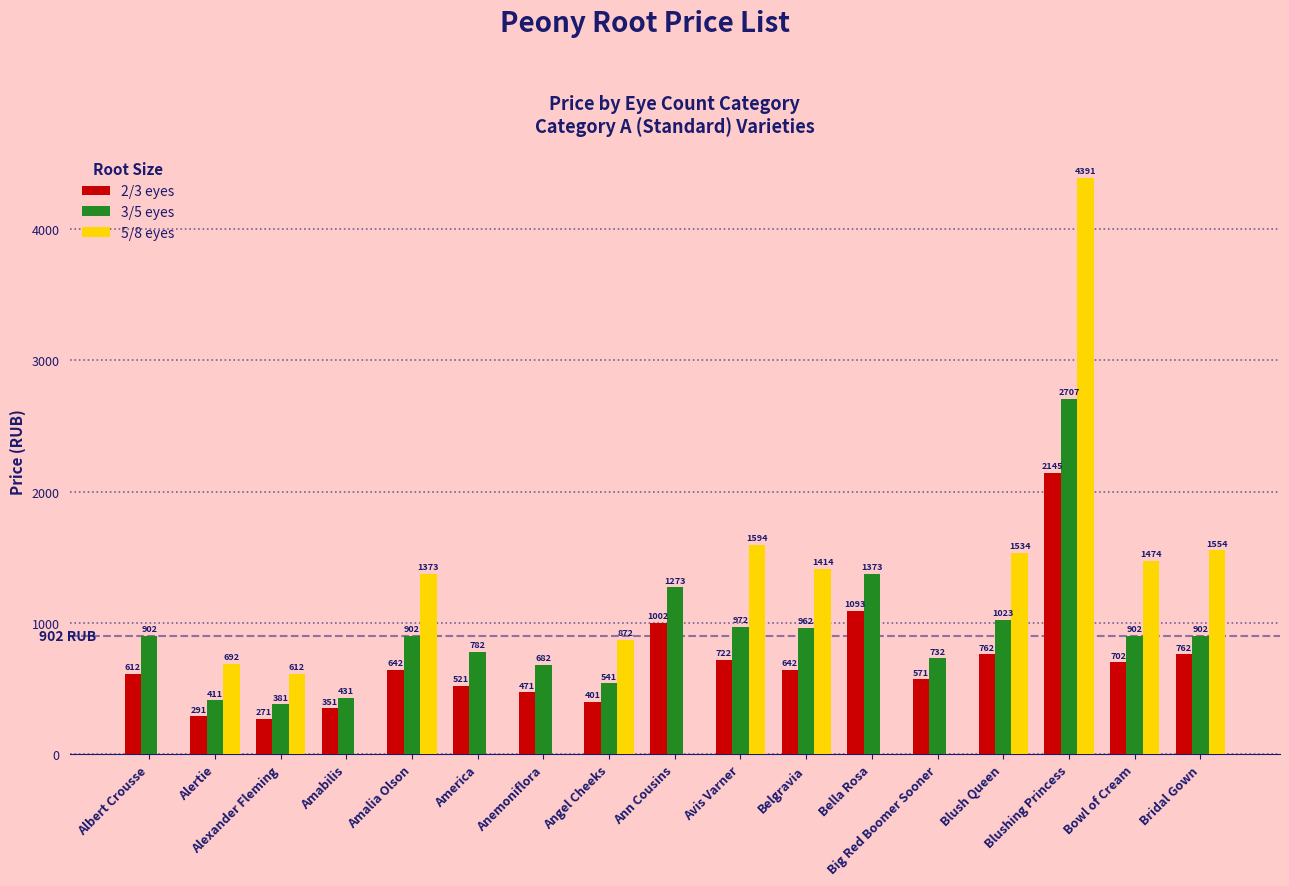

At which category is the sum across all series the highest?

Blushing Princess